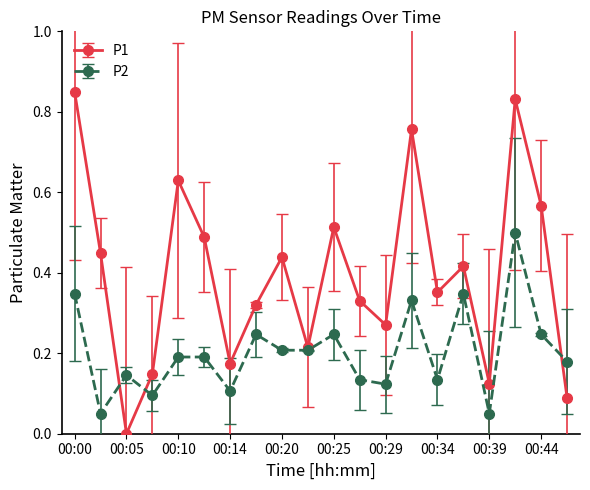

After their last crossing, which series has the higher values: P2 or P1?

P2